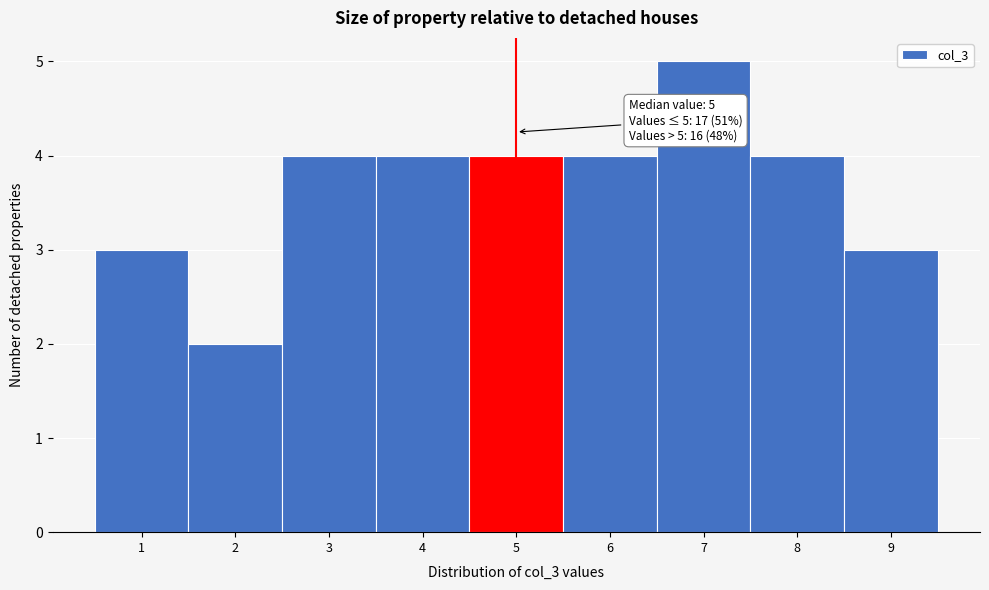

Over which range of the x-axis is the bar tallest?

6.5 to 7.5